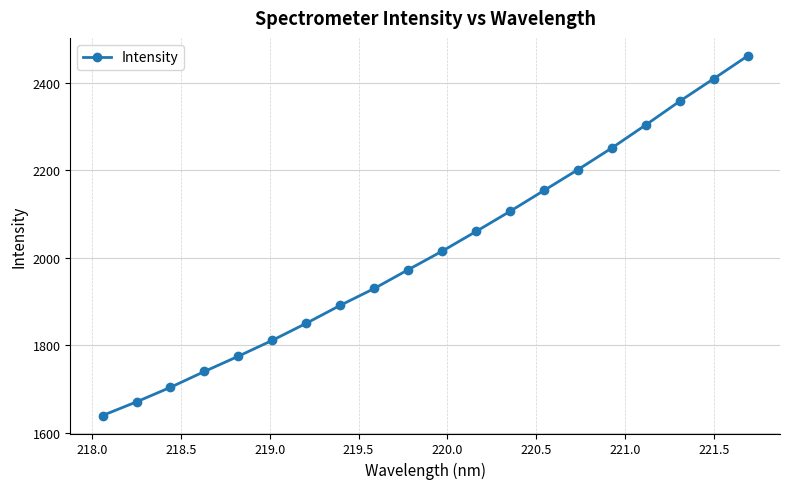

What is the value of the 12th point from the left?

2060.6